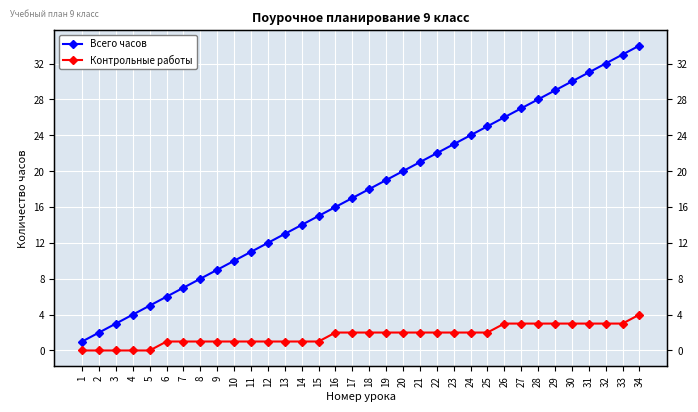

Is it true that Всего часов equals 2 at 6?

False